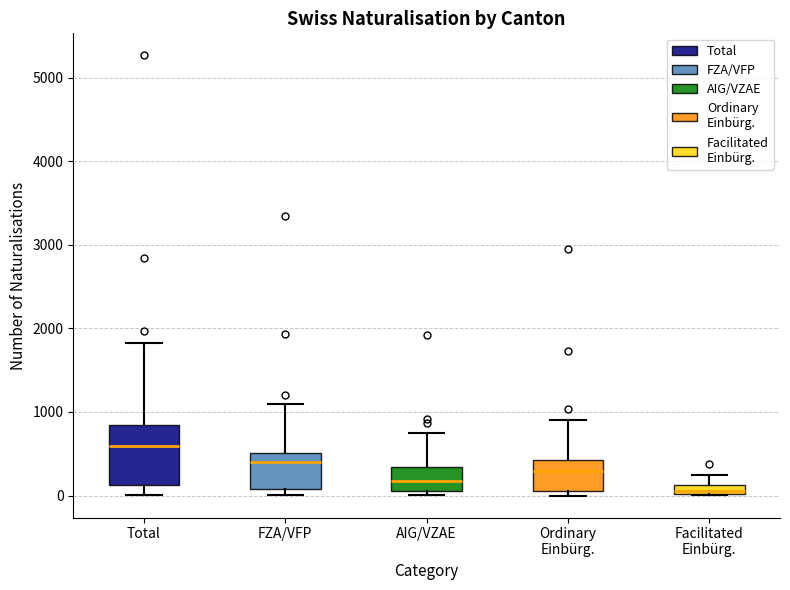

Where does the upper whisker of the box for Facilitated Einbürg. end on the y-axis? The values are not printed on the chart, so give them approximately, as read against the axis.

200